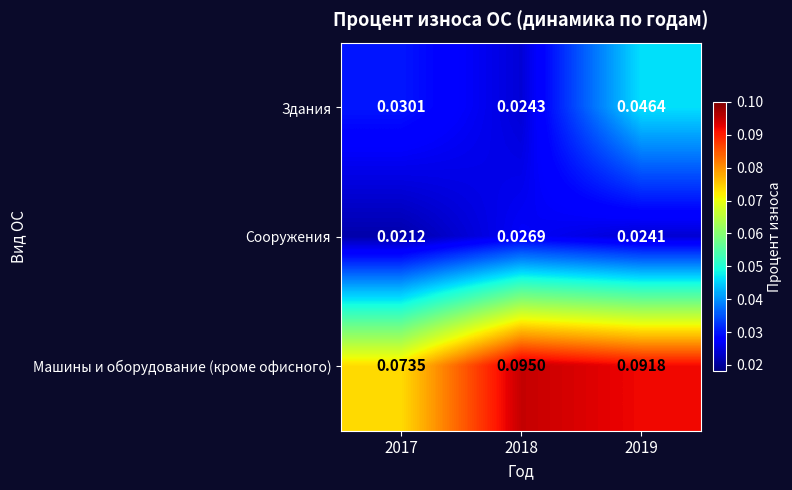

At how many categories does at least one series exceed 0?

3